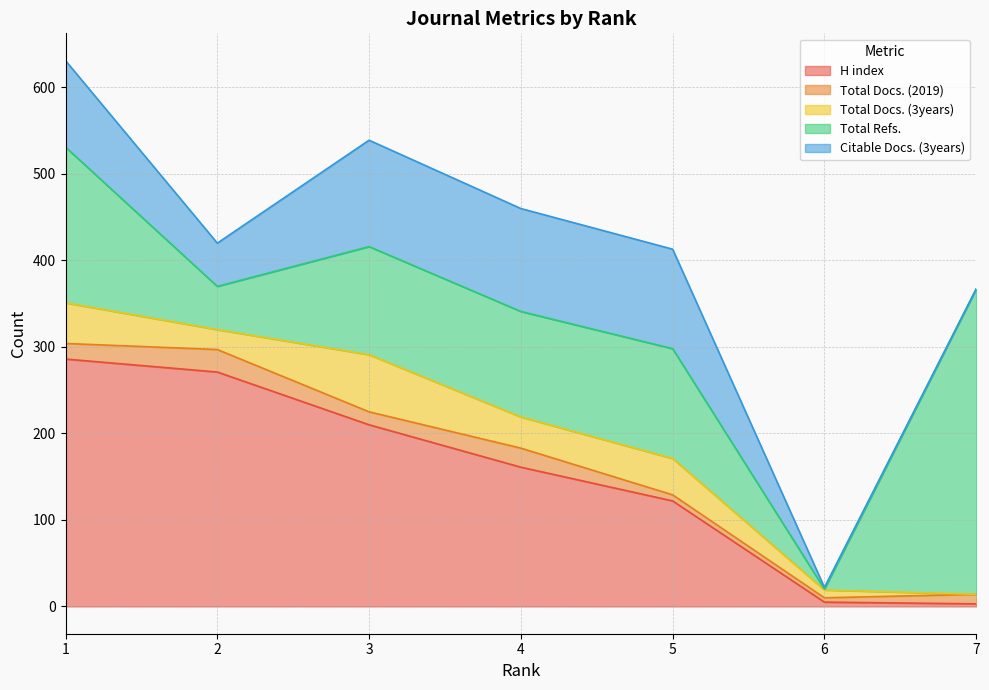

True or false: Total Docs. (3years) and H index intersect in this chart.

True